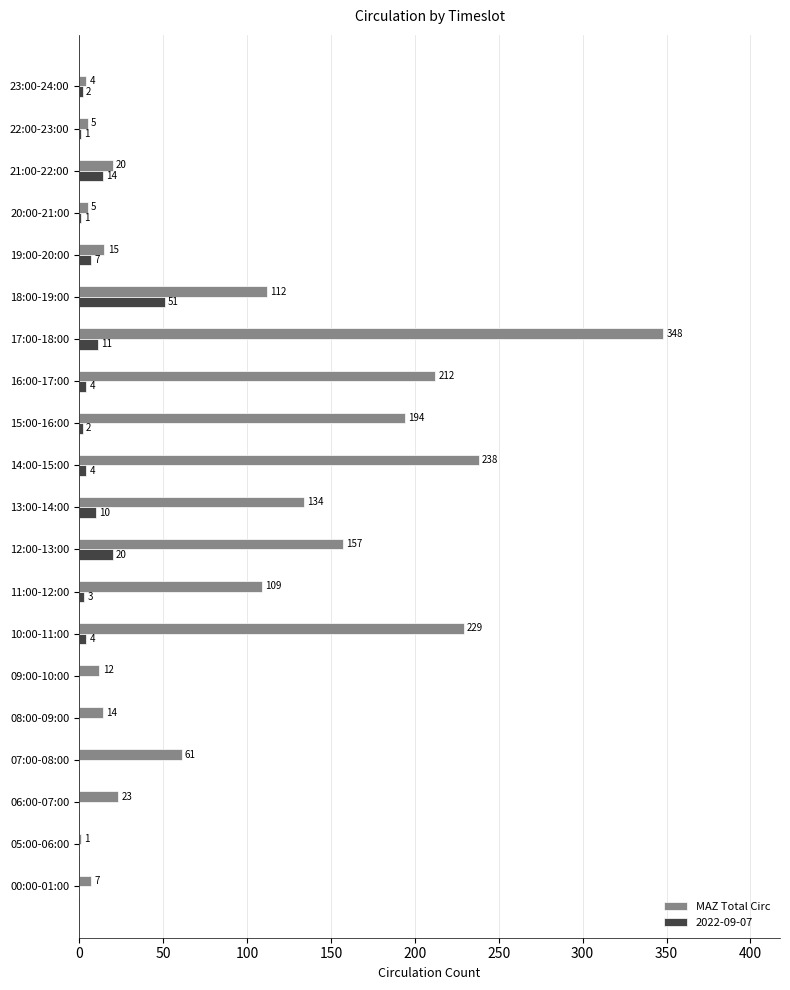

The 2022-09-07 series shows 26 at 07:00-08:00. True or false?

False